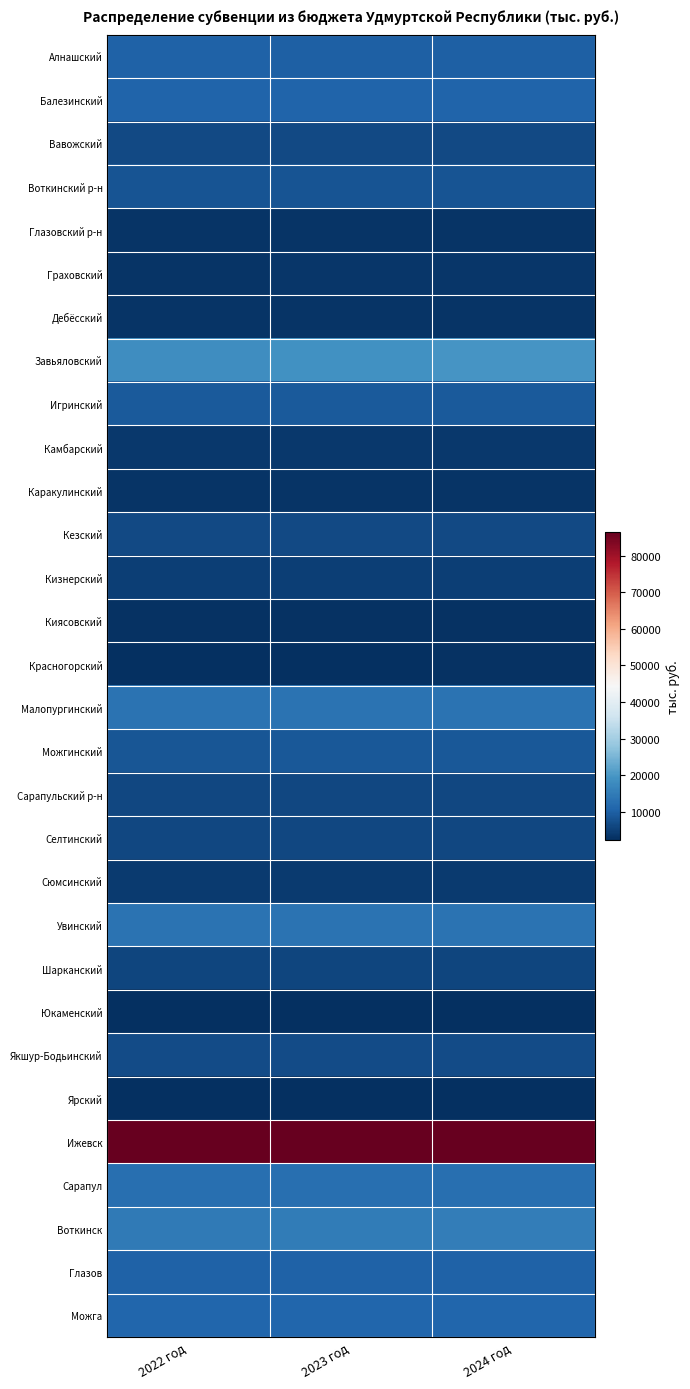

How many series are shown in this chart?

30